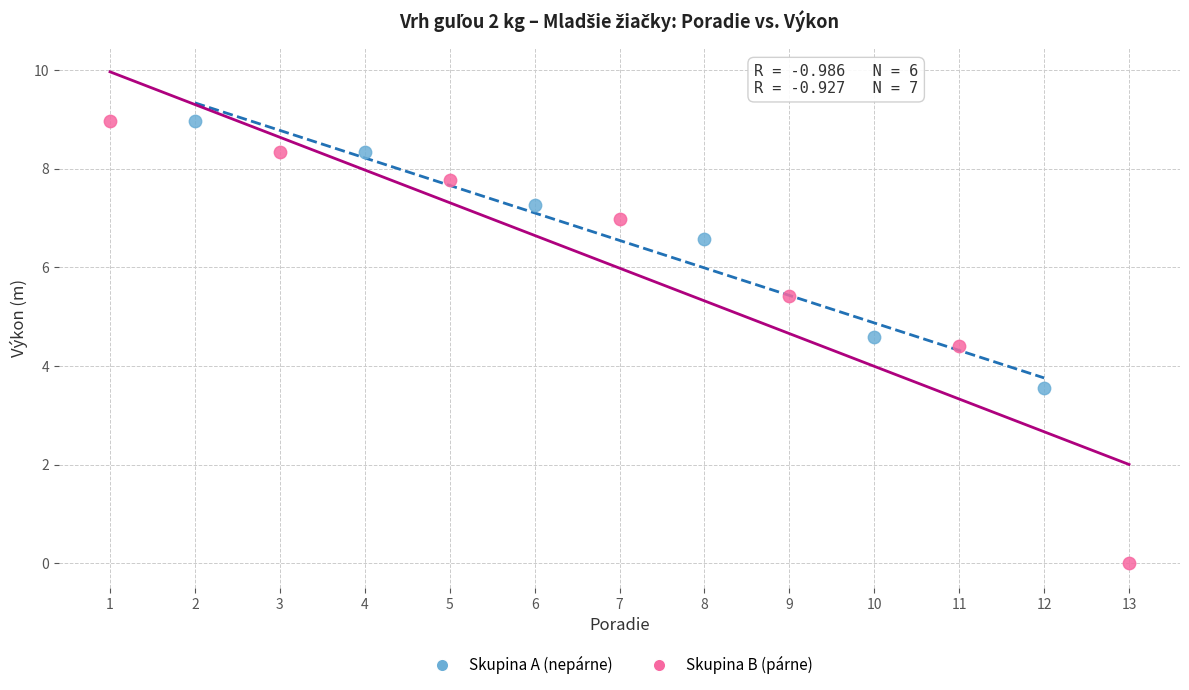

Which series has the largest Y range (max minus min)?

Skupina B (párne)